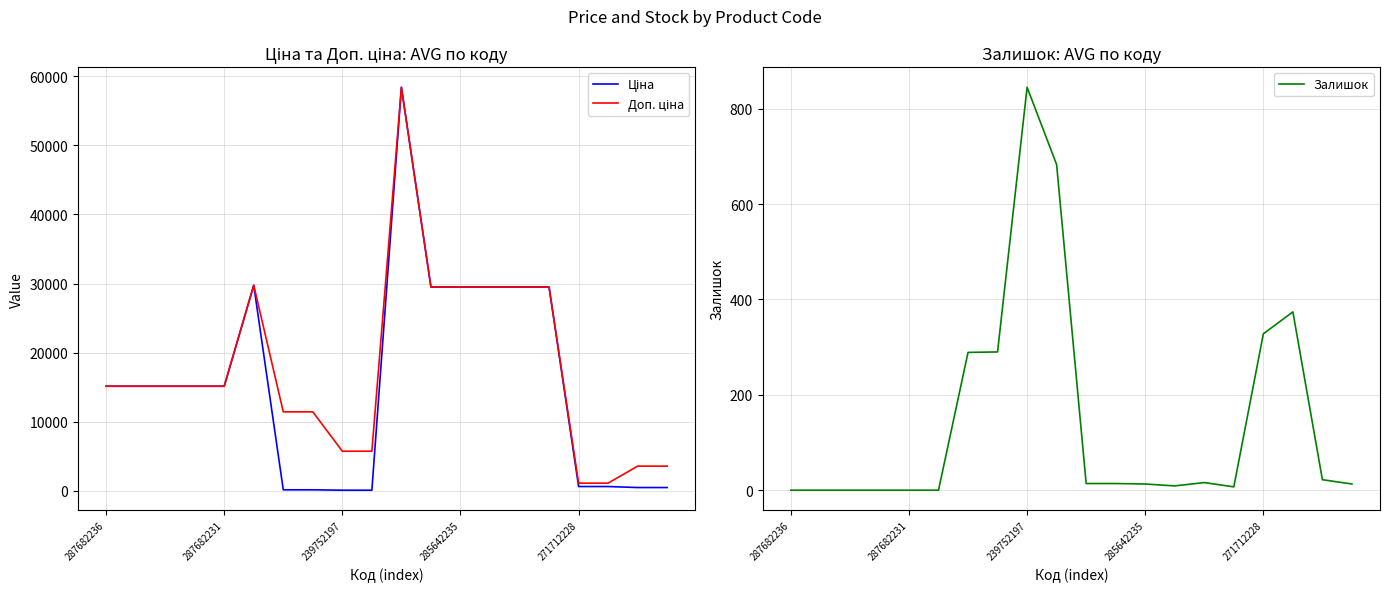

What is the maximum value for Залишок?

845